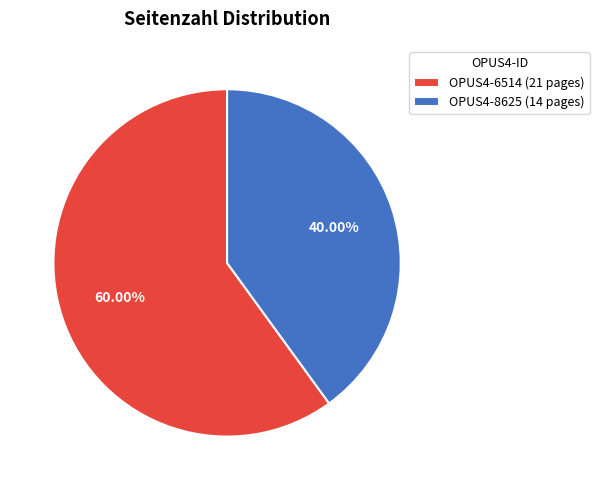

What is the largest slice in the pie chart?

OPUS4-6514